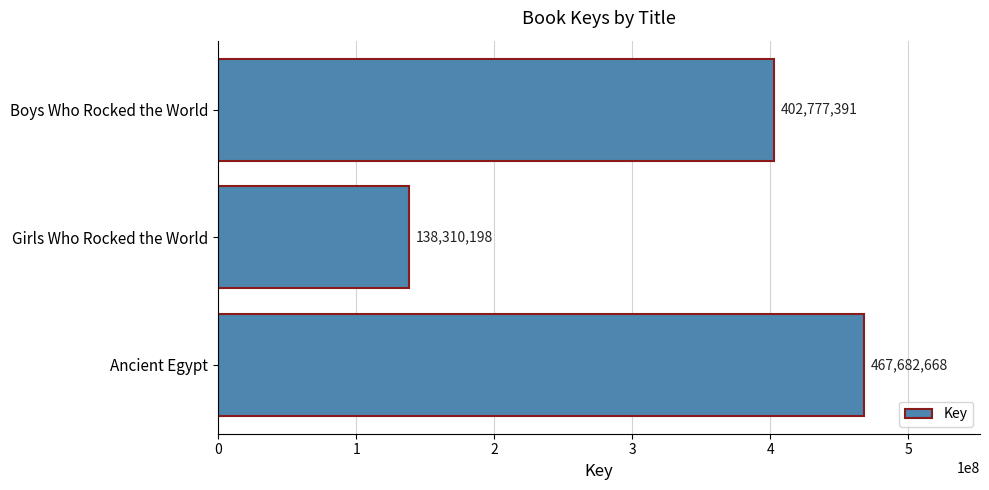

What is the sum of all values?

1008770257